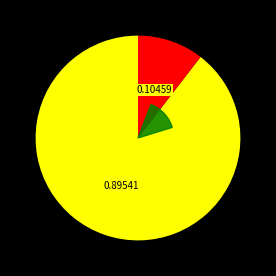

Do 77653 and 77654 together represent more than half of the pie?

Yes